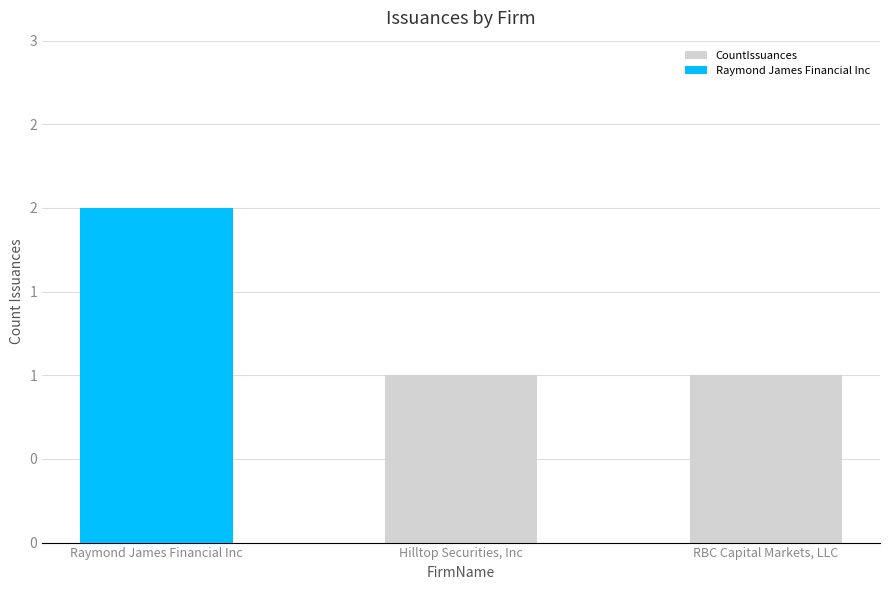

What is the value of the 2nd bar from the left?

1